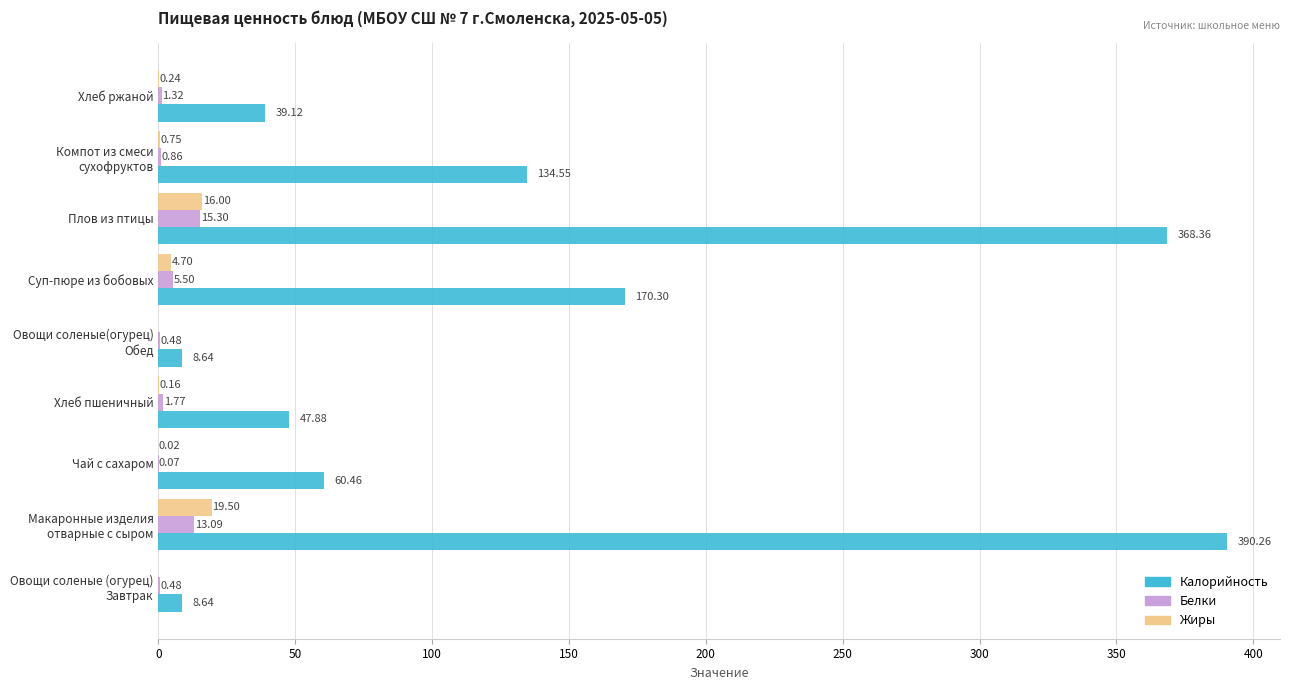

At which label does Белки reach its peak?

Плов из птицы